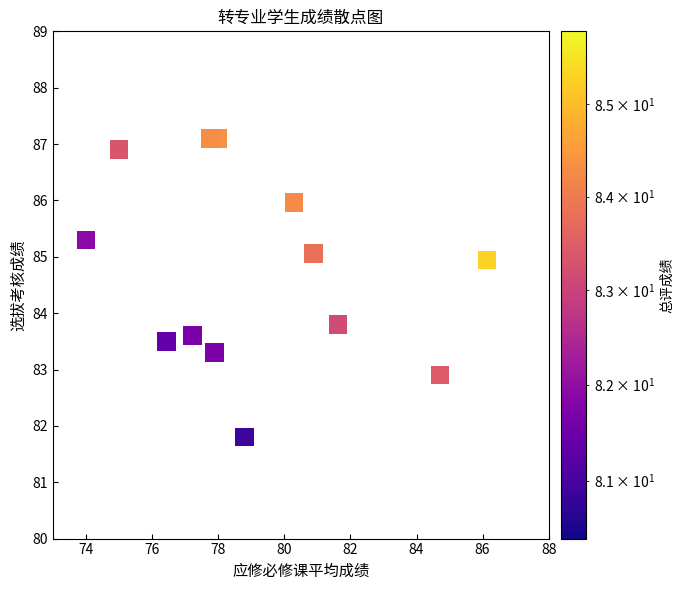

What is the range of X values (max minus min)?

12.1